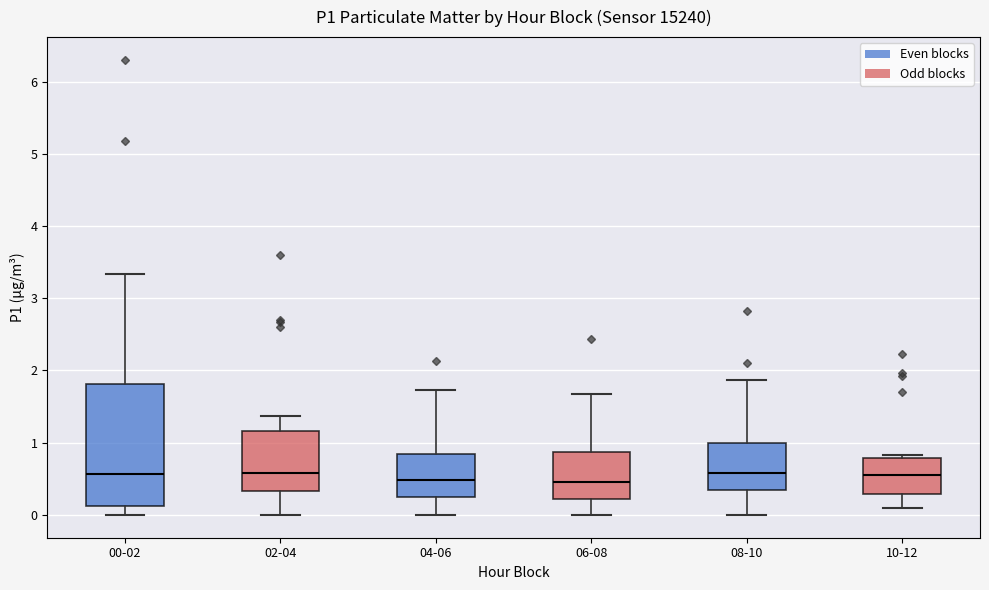

Reading left to right, transcribe this box plot: for each box, give where its median line is, the range the box spans, and where its two whiskers end, as read against the y-axis. The values are not printed on the chart, so give them approximately, as read against the axis.

00-02: median 0.6, box 0.1 to 1.8, whiskers 0.0 to 3.3
02-04: median 0.6, box 0.3 to 1.2, whiskers 0.0 to 1.4
04-06: median 0.5, box 0.2 to 0.8, whiskers 0.0 to 1.7
06-08: median 0.5, box 0.2 to 0.9, whiskers 0.0 to 1.7
08-10: median 0.6, box 0.3 to 1.0, whiskers 0.0 to 1.9
10-12: median 0.6, box 0.3 to 0.8, whiskers 0.1 to 0.8 (just above the box's upper edge)